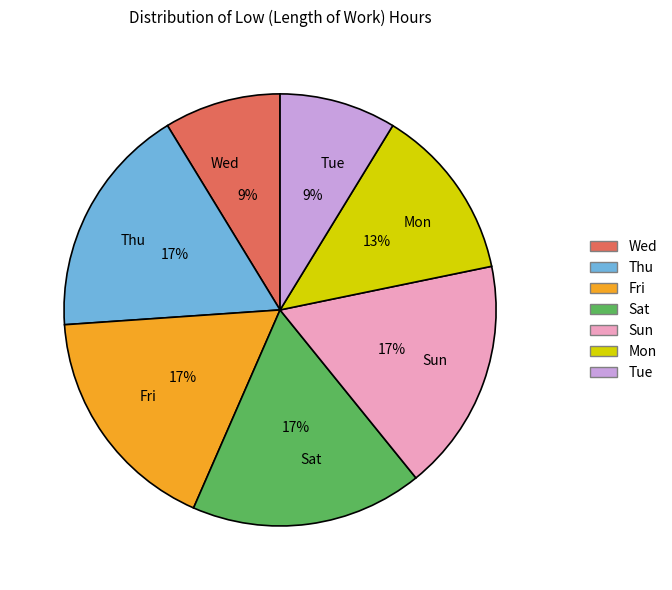

What is the ratio of the value at Fri to the value at Mon?

1.3